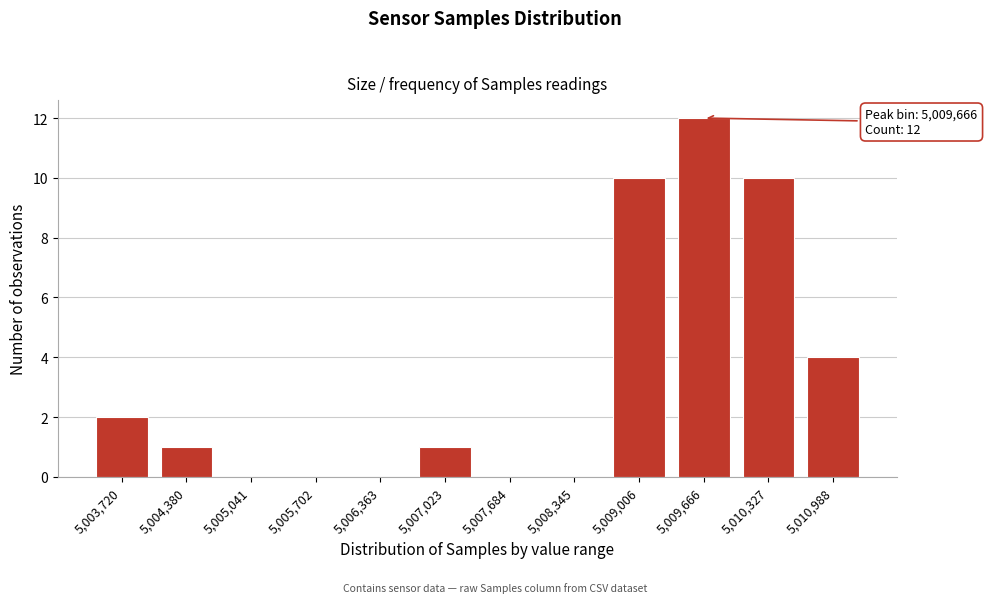

Reading right to left, what are all the values shown in this chart?

5,010,988=4	5,010,327=10	5,009,666=12	5,009,006=10	5,008,345=0	5,007,684=0	5,007,023=1	5,006,363=0	5,005,702=0	5,005,041=0	5,004,380=1	5,003,720=2